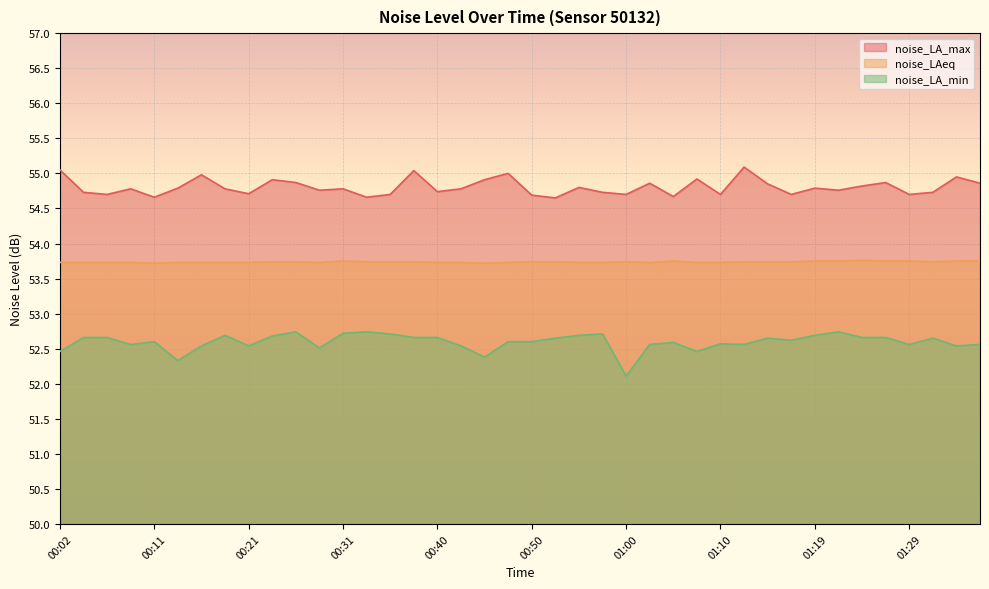

True or false: noise_LA_min and noise_LA_max cross at least once.

False